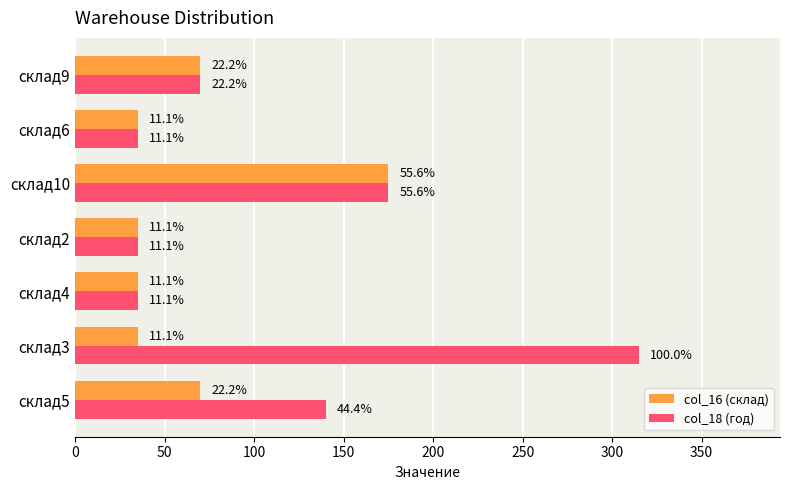

What are all the series names shown in the legend?

col_16 (склад), col_18 (год)